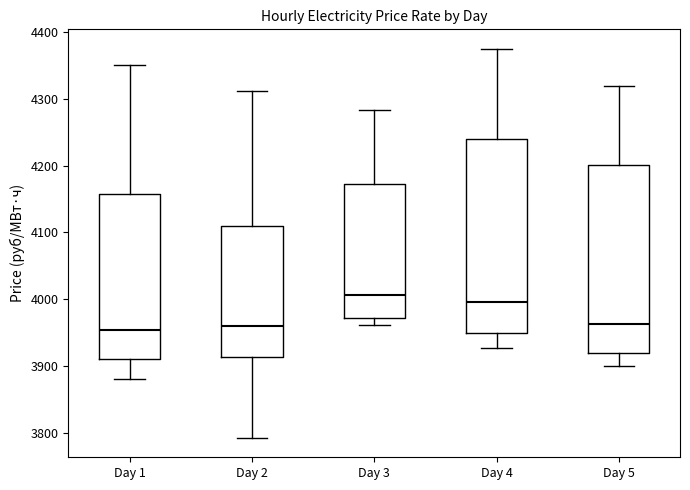

Where does the median line of the box for Day 1 sit on the y-axis? The values are not printed on the chart, so give them approximately, as read against the axis.

3950